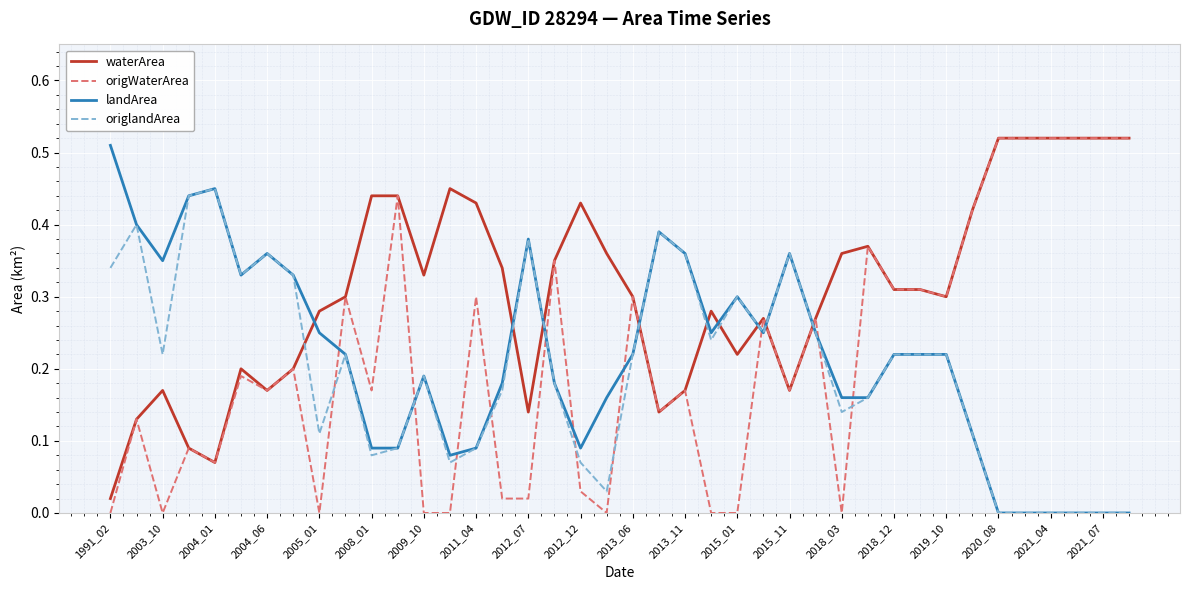

How many distinct data groups are displayed?

4